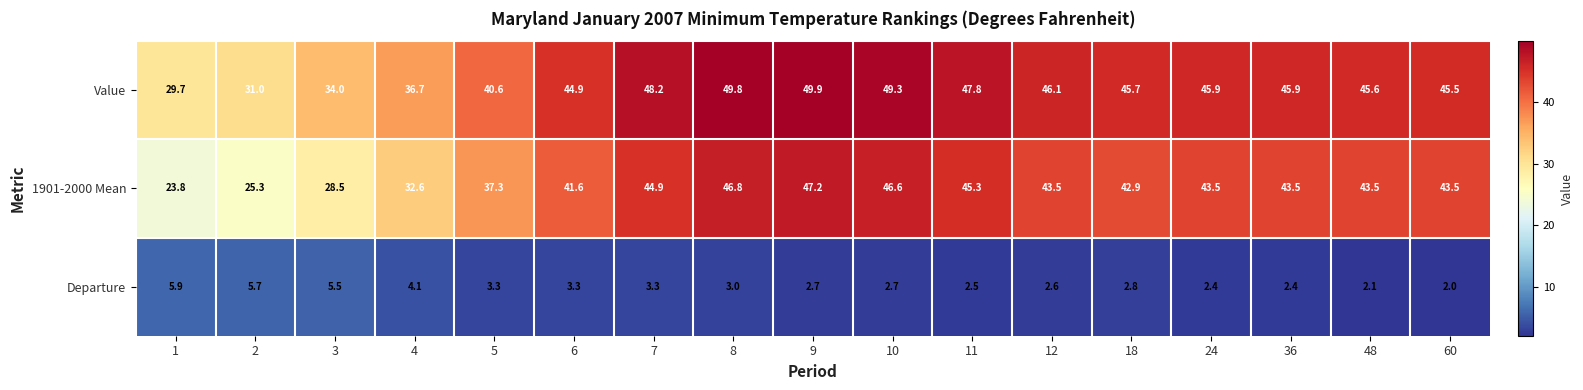

Is it true that 1901-2000 Mean equals 29.6 at 18?

False